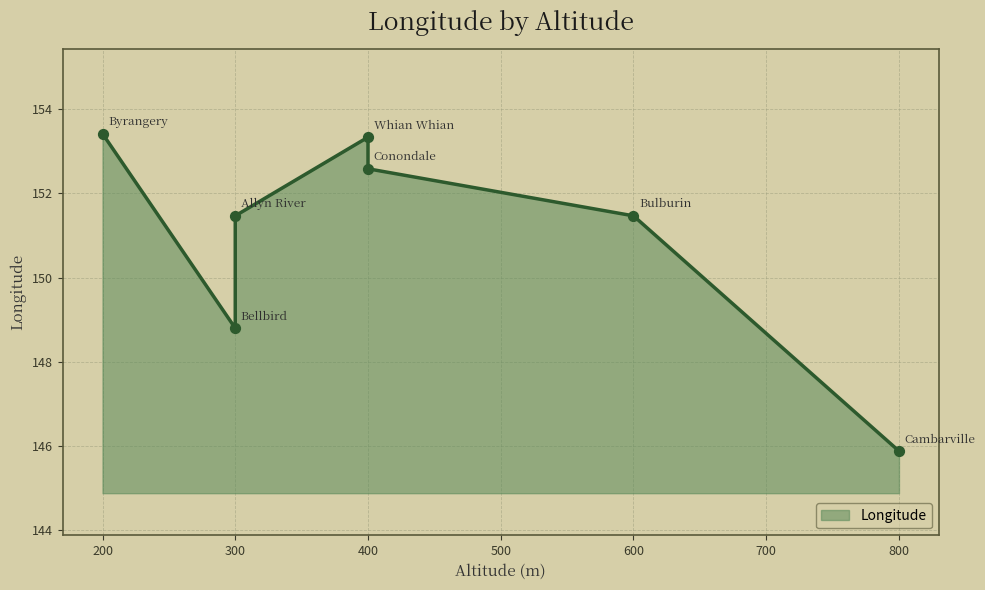

What is the change in value from Cambarville to Bulburin?

+5.6